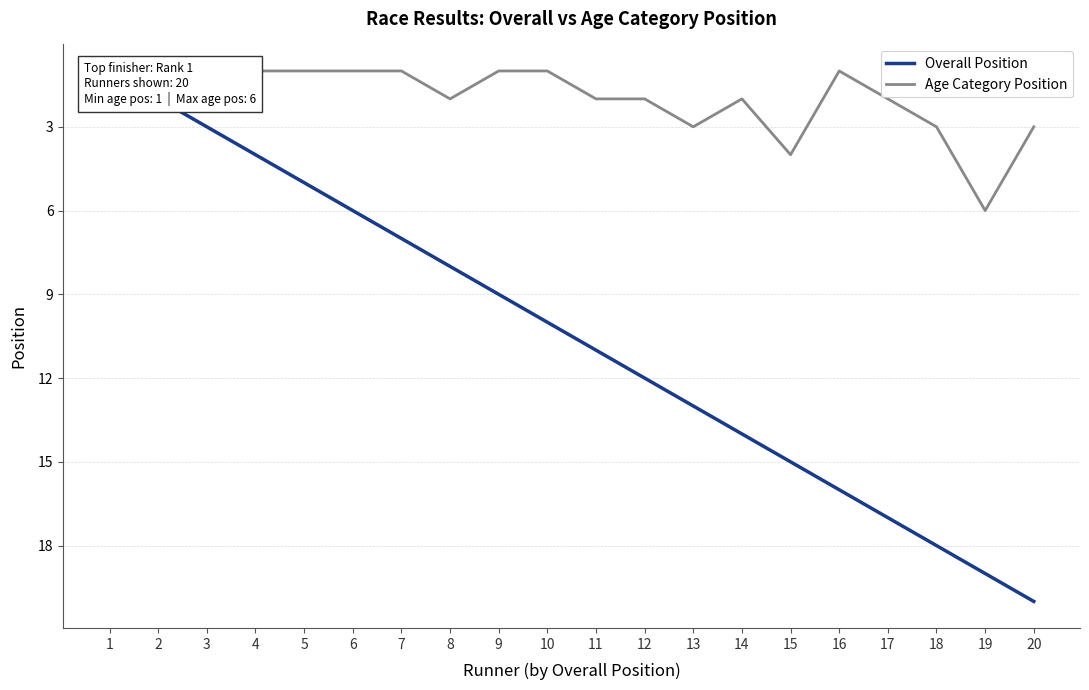

At which category is the sum across all series the highest?

19